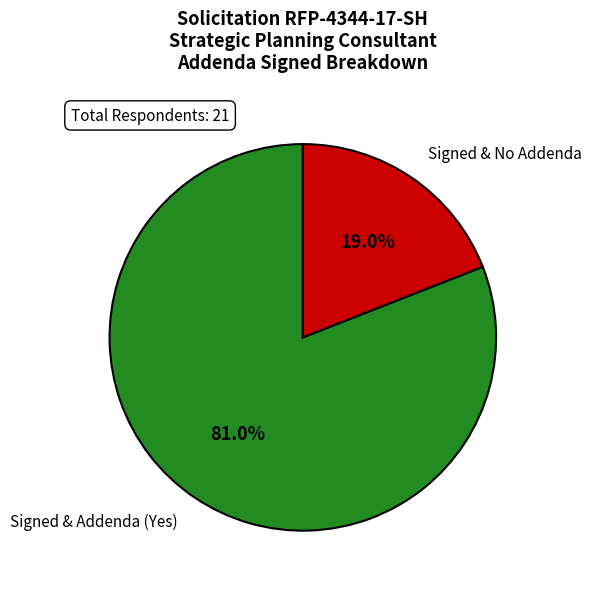

Which has a higher value, Signed & Addenda (Yes) or Signed & No Addenda?

Signed & Addenda (Yes)